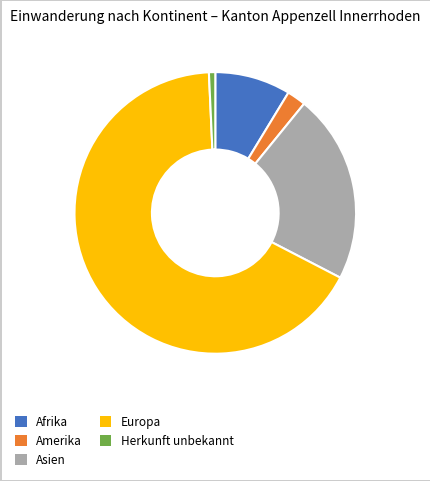

True or false: Herkunft unbekannt accounts for 1% of the total.

True